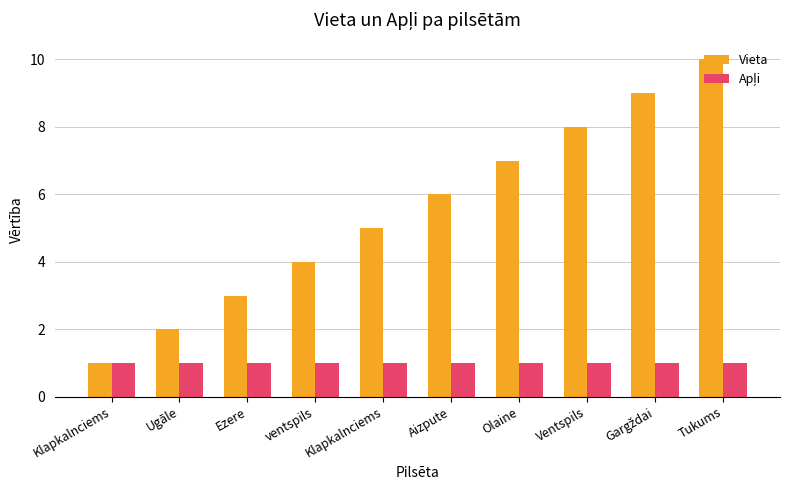

The Vieta series shows 2 at Ugāle. True or false?

True